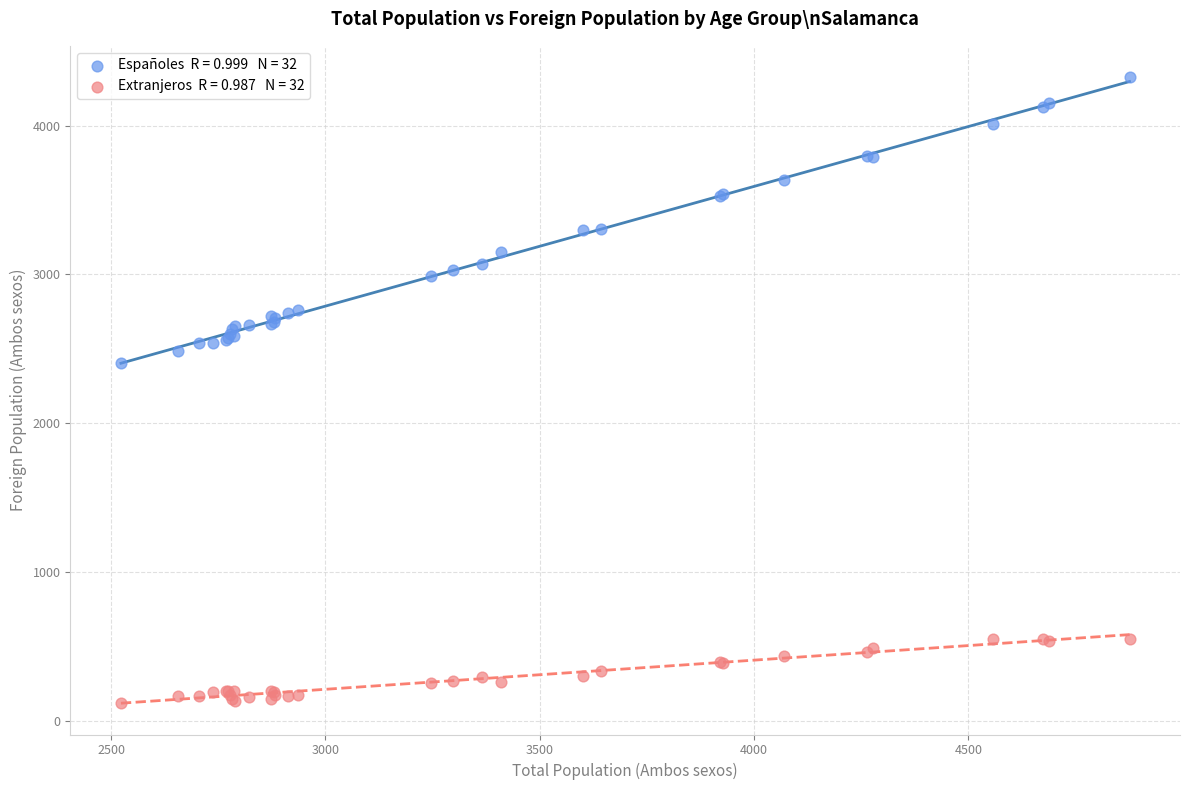

Across all series, what Y value is closest to 2222?

2403